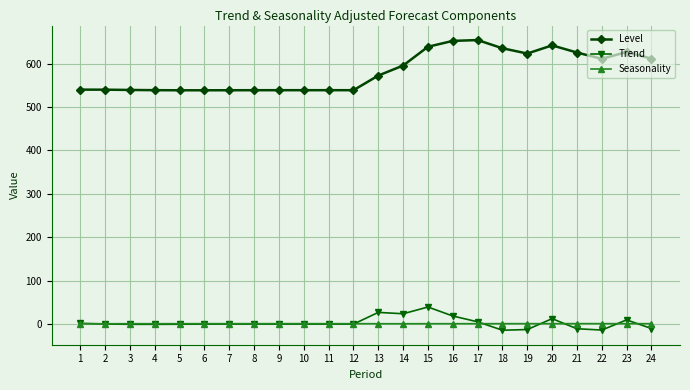

What are all the series names shown in the legend?

Level, Trend, Seasonality